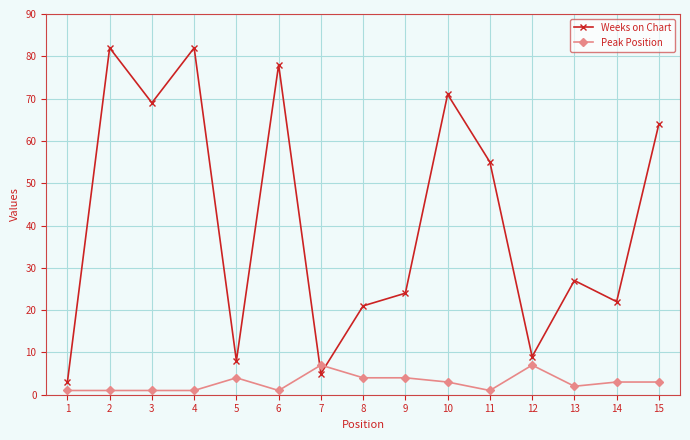

List the series in order of their overall mean, lowest first.

Peak Position, Weeks on Chart